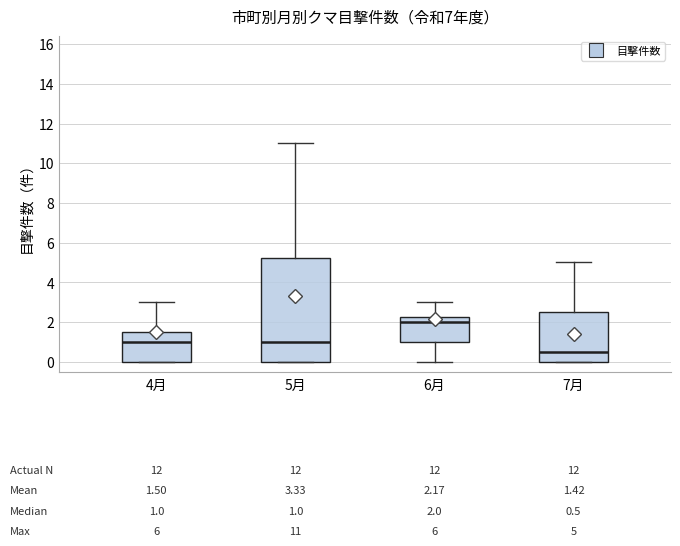

Which box is the tallest, from its lower edge to its upper edge?

5月